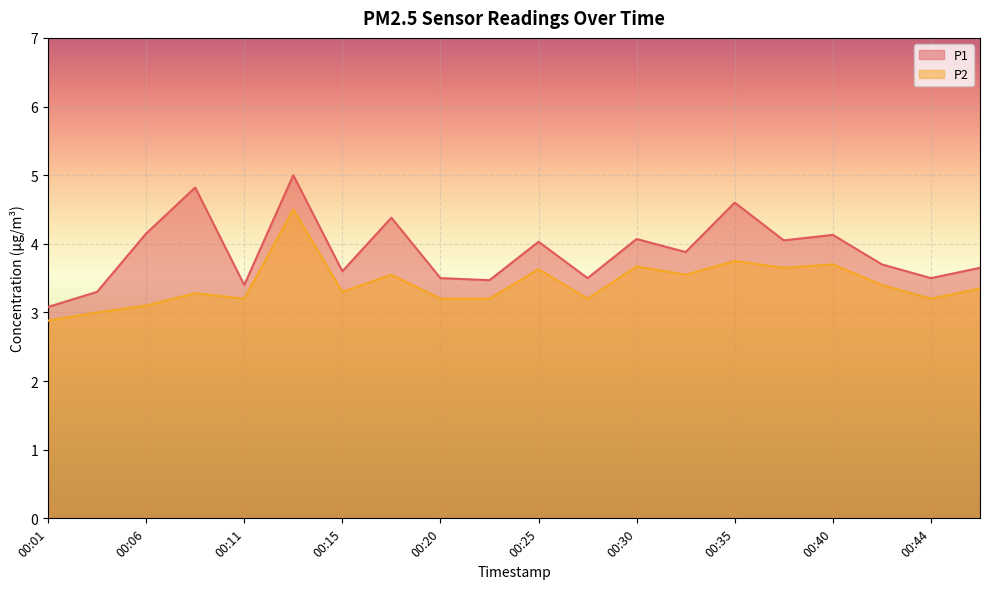

How many categories are shown in the chart?

20